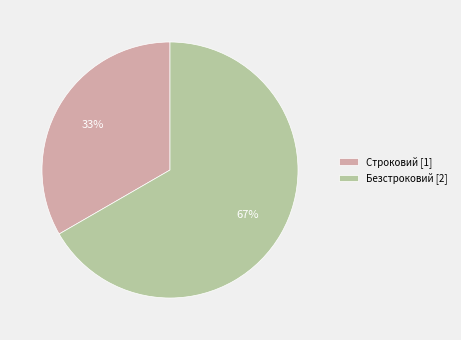

Count the number of slices in the pie.

2